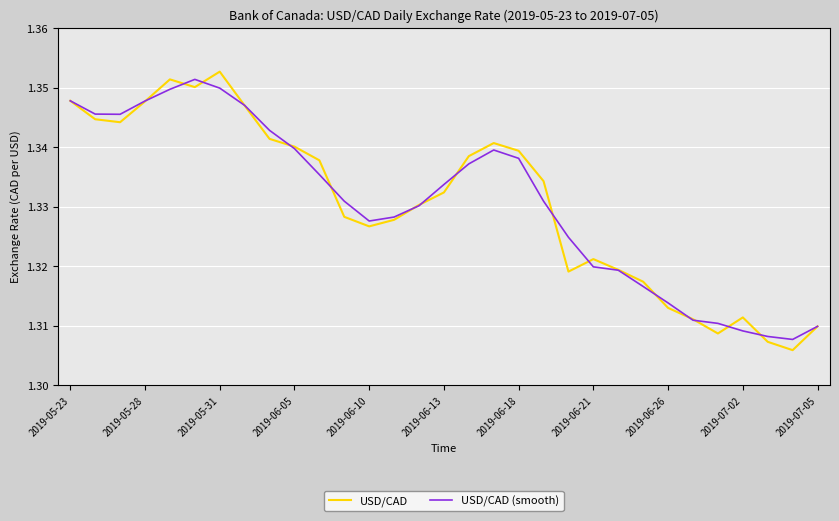

How many intersections are there between USD/CAD and USD/CAD (smooth)?

16